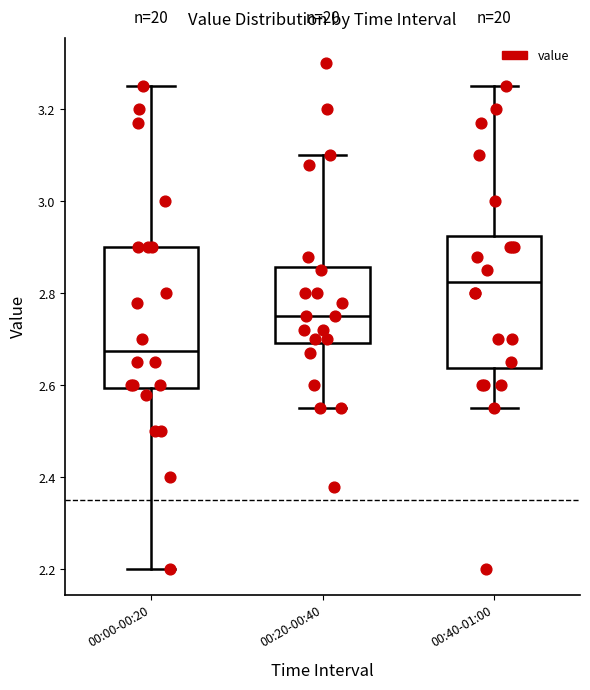

Which box has the highest median line?

00:40-01:00